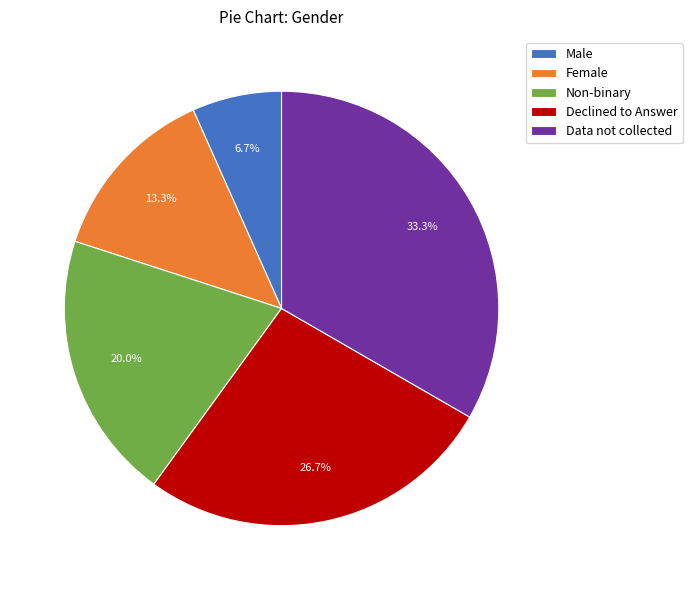

Is there a majority slice in this chart?

No